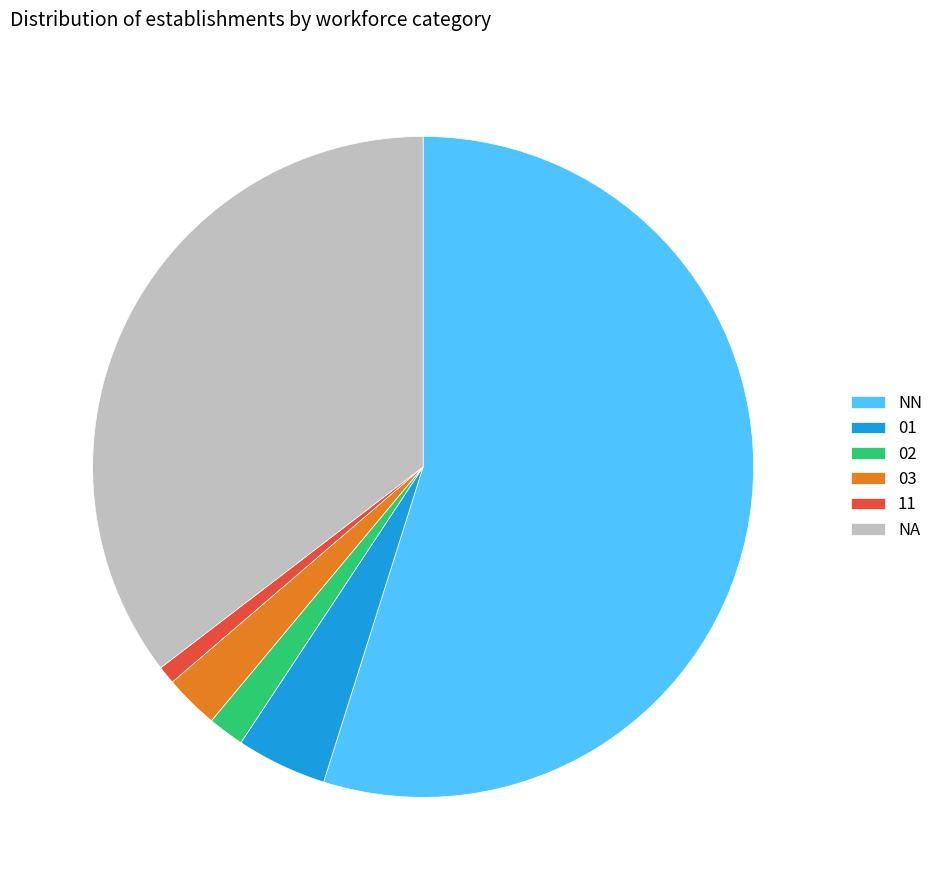

Is the sum of NN and 03 greater than half?

Yes